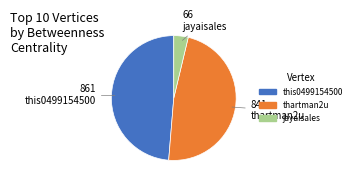

True or false: thartman2u accounts for 59% of the total.

False